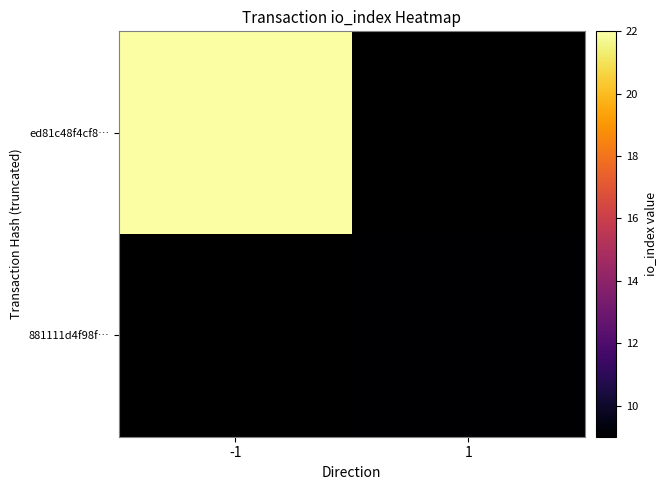

List the series in order of their overall mean, lowest first.

ed81c48f4cf8…, 881111d4f98f…